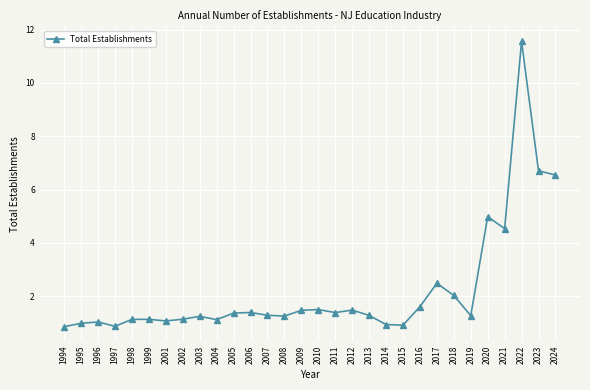

Reading left to right, what are all the values shown in this chart?

1994=854	1995=984	1996=1031	1997=870	1998=1129	1999=1130	2001=1071	2002=1135	2003=1242	2004=1120	2005=1365	2006=1387	2007=1283	2008=1253	2009=1468	2010=1497	2011=1383	2012=1478	2013=1278	2014=934	2015=912	2016=1606	2017=2483	2018=2027	2019=1268	2020=4979	2021=4535	2022=11553	2023=6701	2024=6544